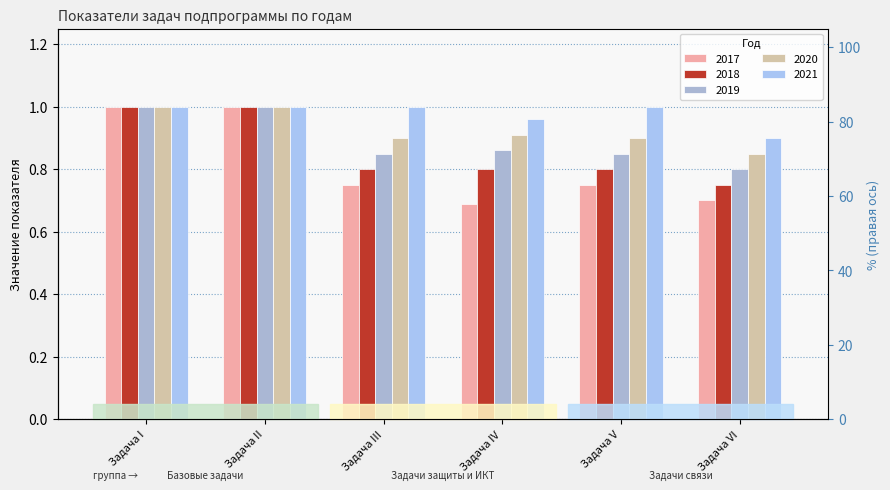

What are all the series names shown in the legend?

2017, 2018, 2019, 2020, 2021